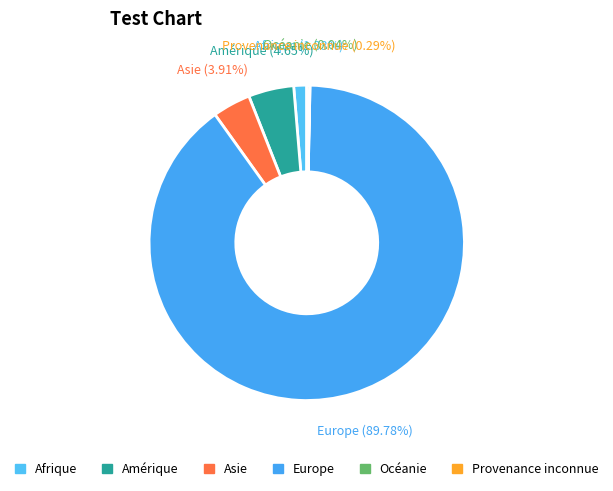

Which category has the biggest portion of the pie?

Europe